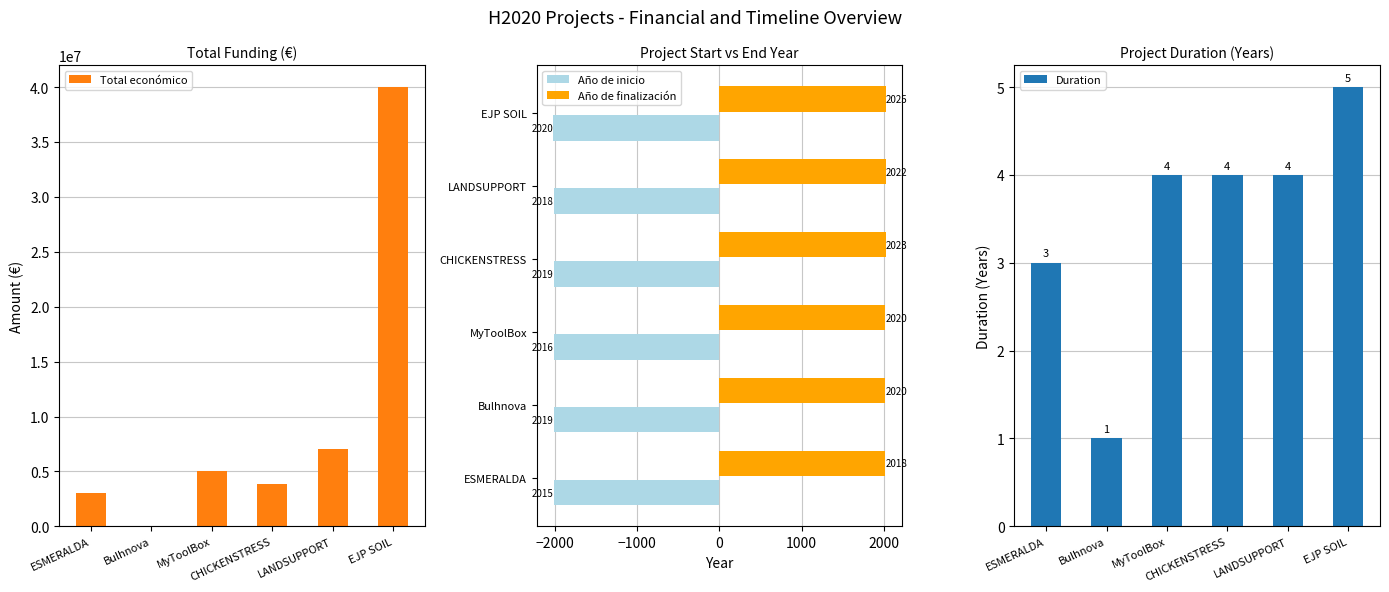

What is the label of the 2nd bar from the left?

Bulhnova